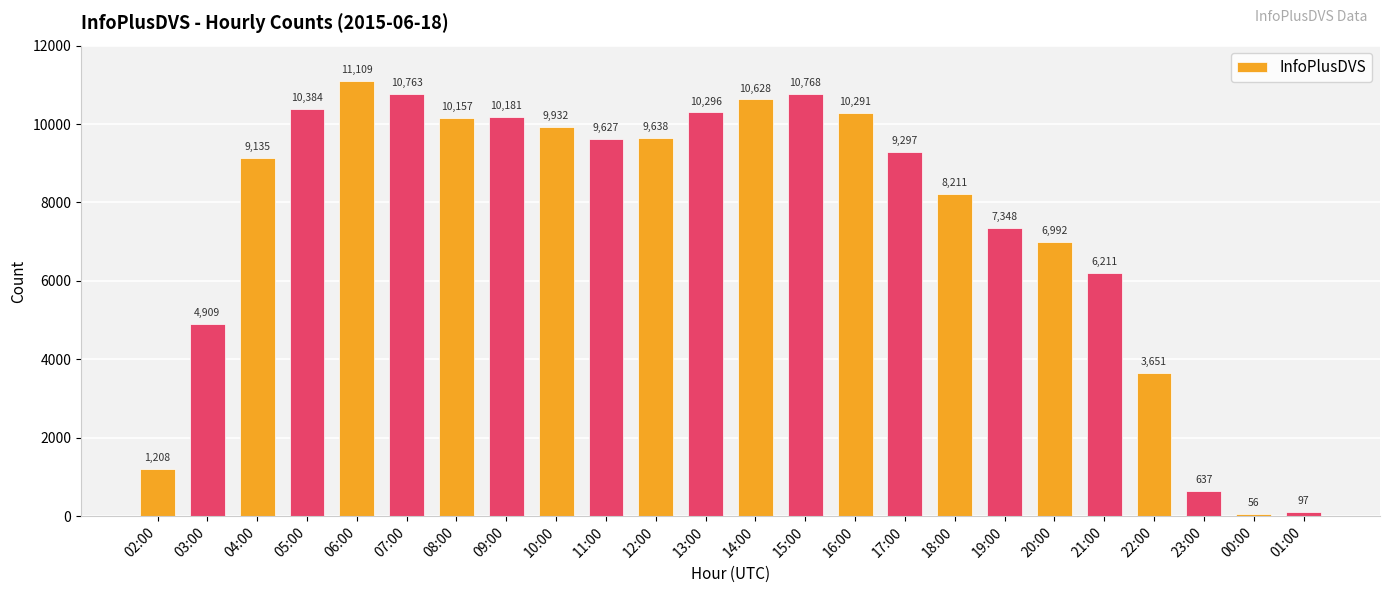

What is the label of the 16th bar from the left?

17:00